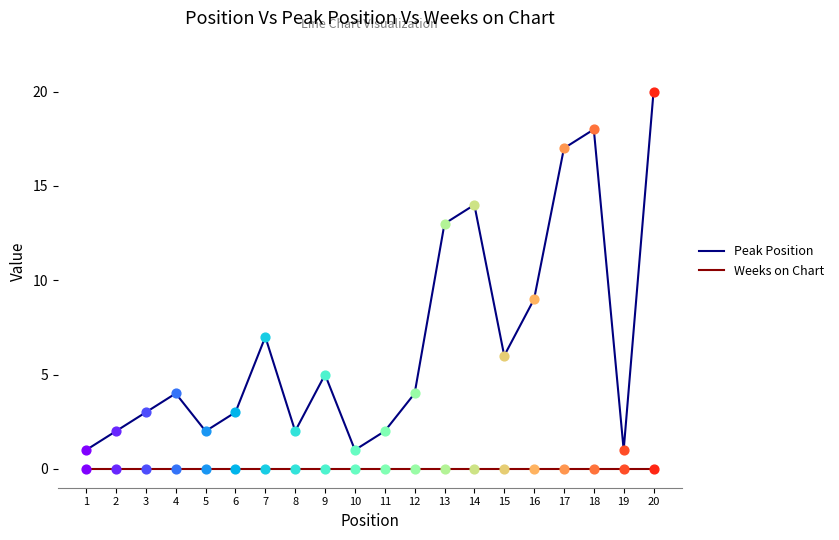

Which series has the largest total across all categories?

Peak Position